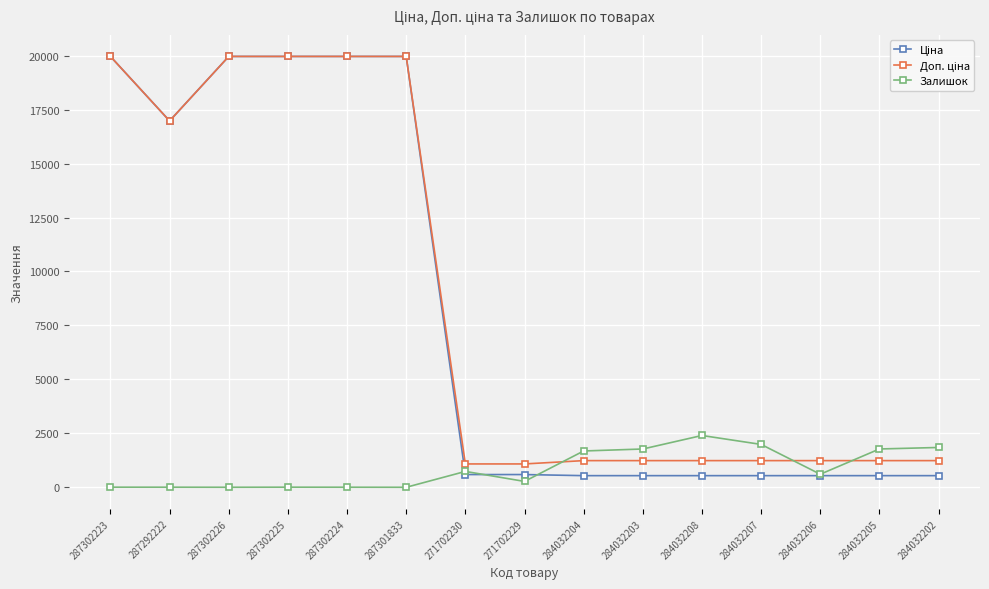

What is the value of the Залишок point at the 10th from the left?

1774.0